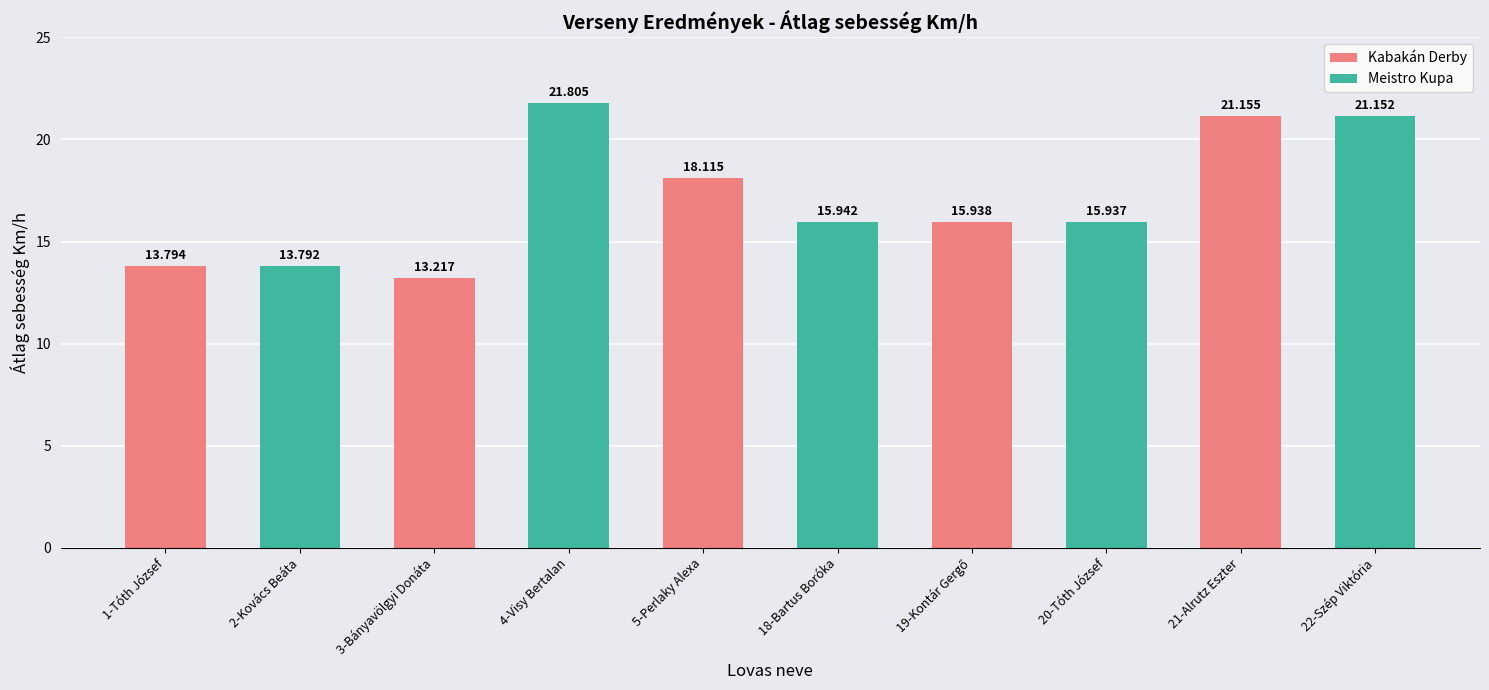

How many bars are there in total?

10